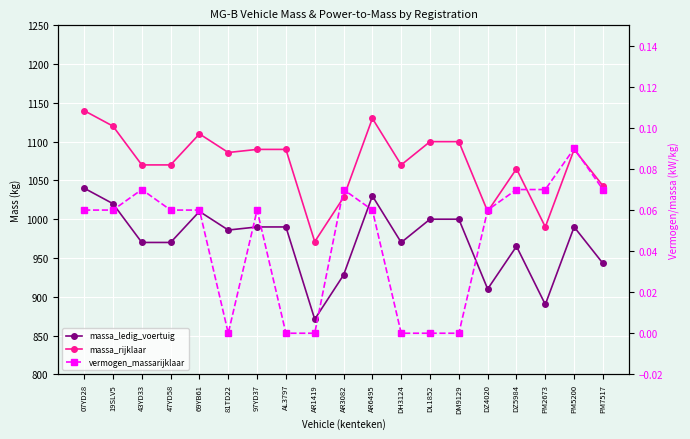

What is the difference between the maximum and minimum values in the massa_ledig_voertuig series?

169.0